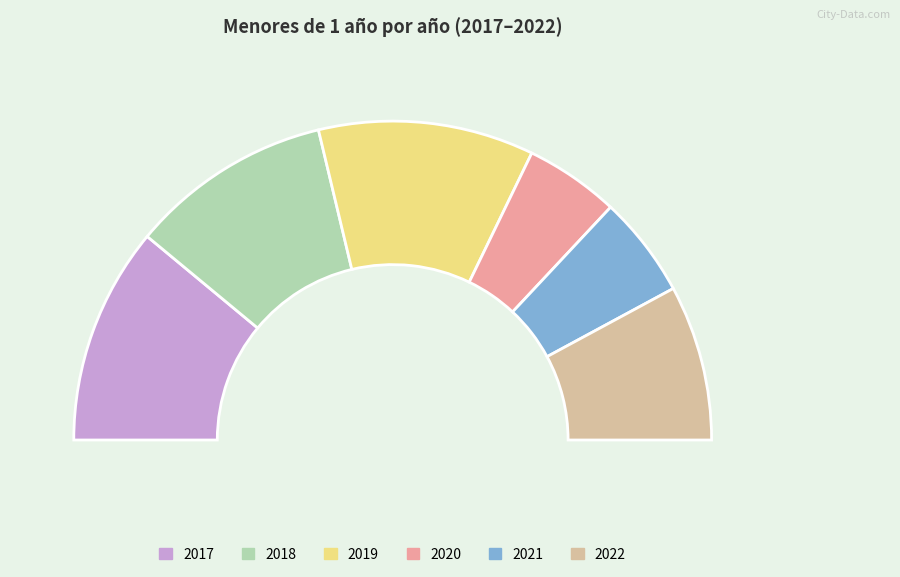

The 2022 slice represents 16% of the pie. True or false?

True